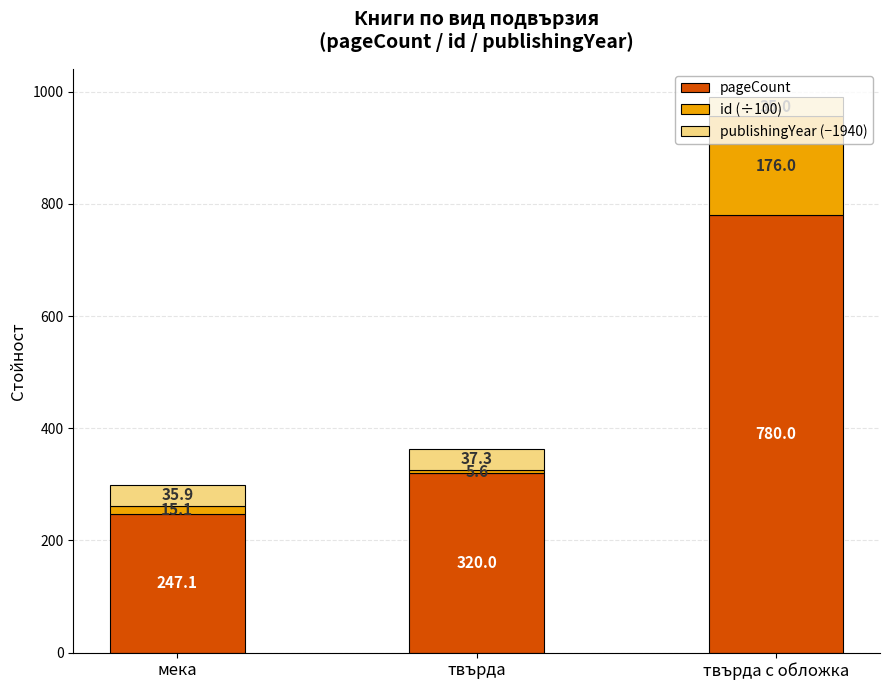

How many values in the pageCount series are below 320?

1